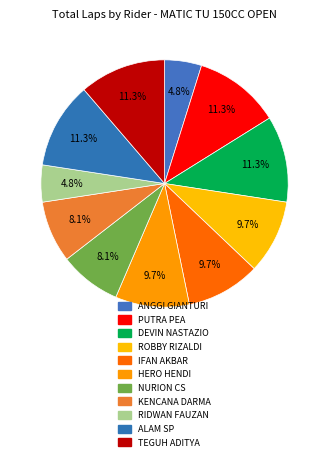

What is the smallest slice in the pie chart?

ANGGI GIANTURI